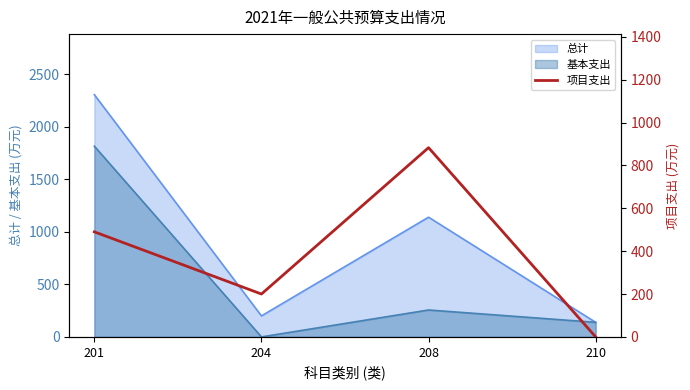

List the labels in order of 总计 value, smallest first.

210, 204, 208, 201